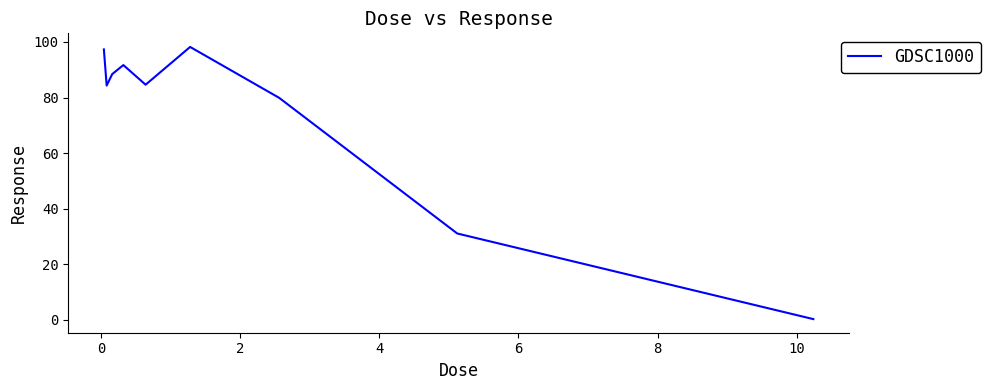

What is the difference between the maximum and minimum values?

97.9